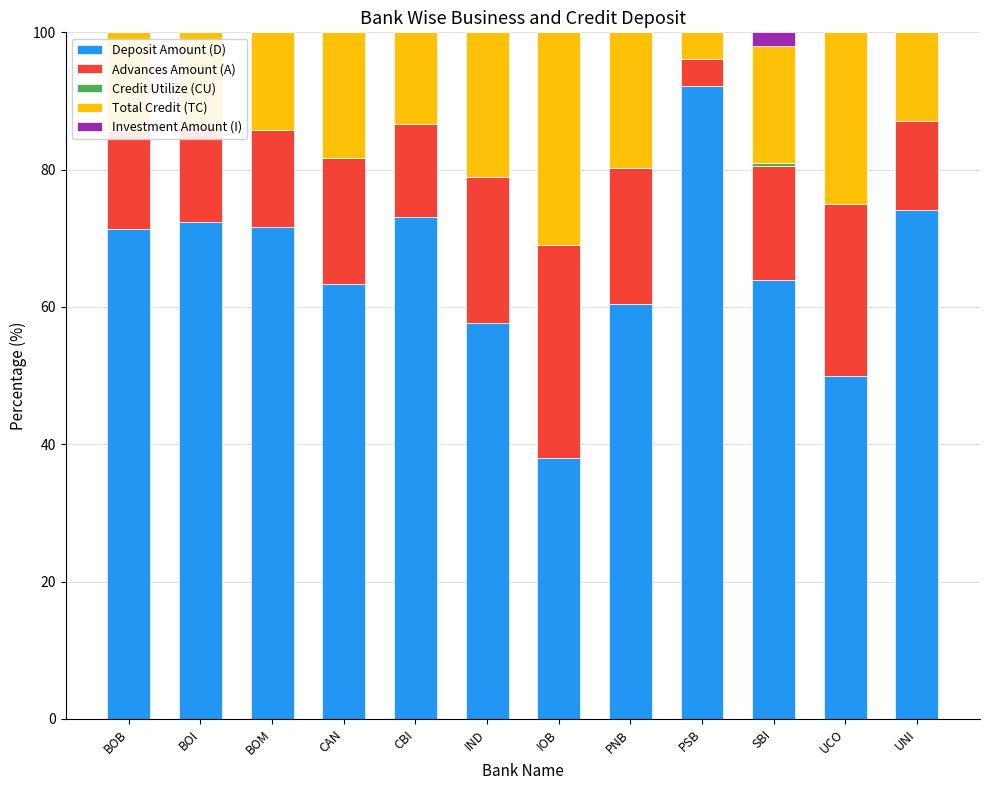

What is the value of the Deposit Amount (D) bar at the 1st from the left?

71.3